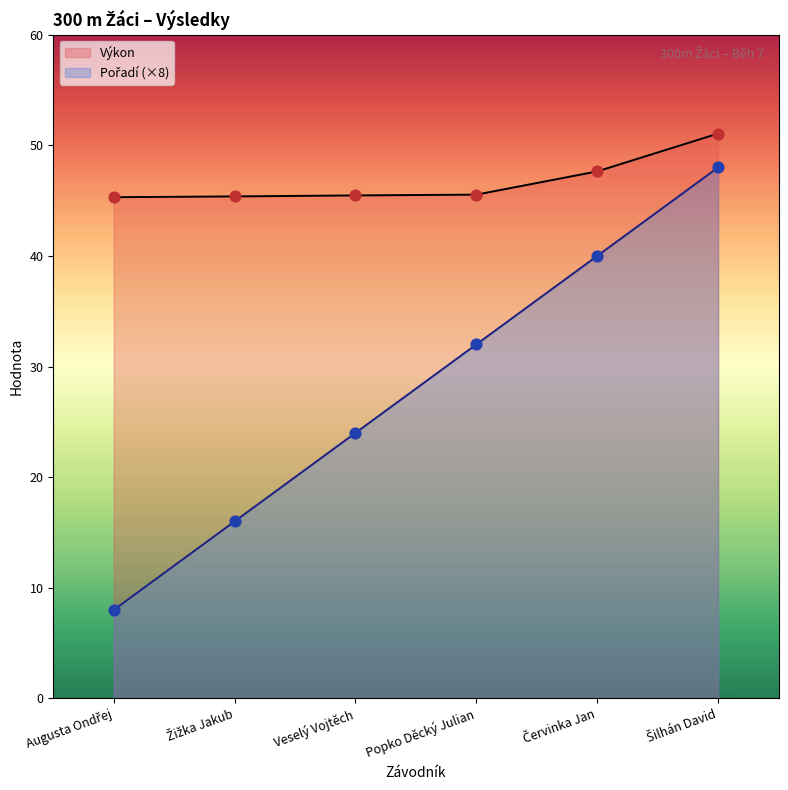

What are all the series names shown in the legend?

Pořadí, Výkon